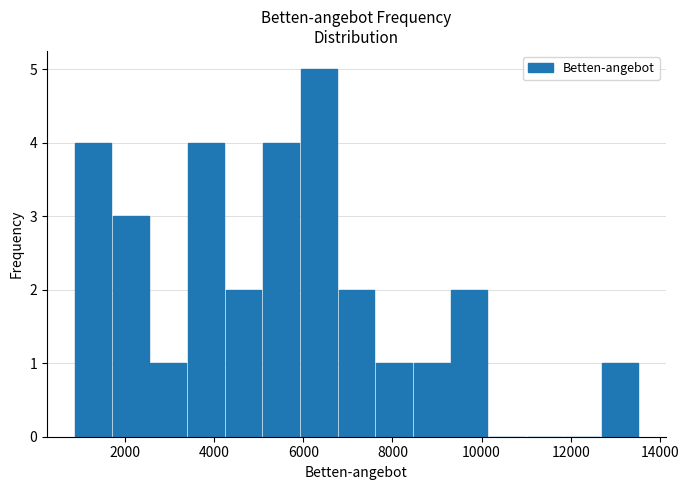

How tall is the bar that spans 8400 to 9400 on the x-axis? Neither the bar edges nor the heights are printed on the chart, so give them approximately, as read against the axes.

1